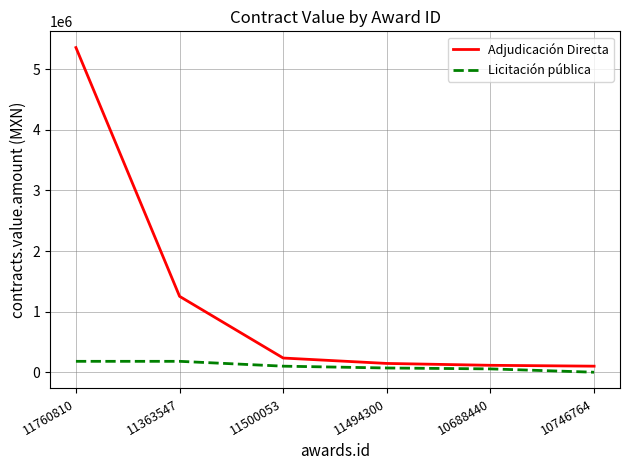

At how many categories does at least one series exceed 2252379?

1